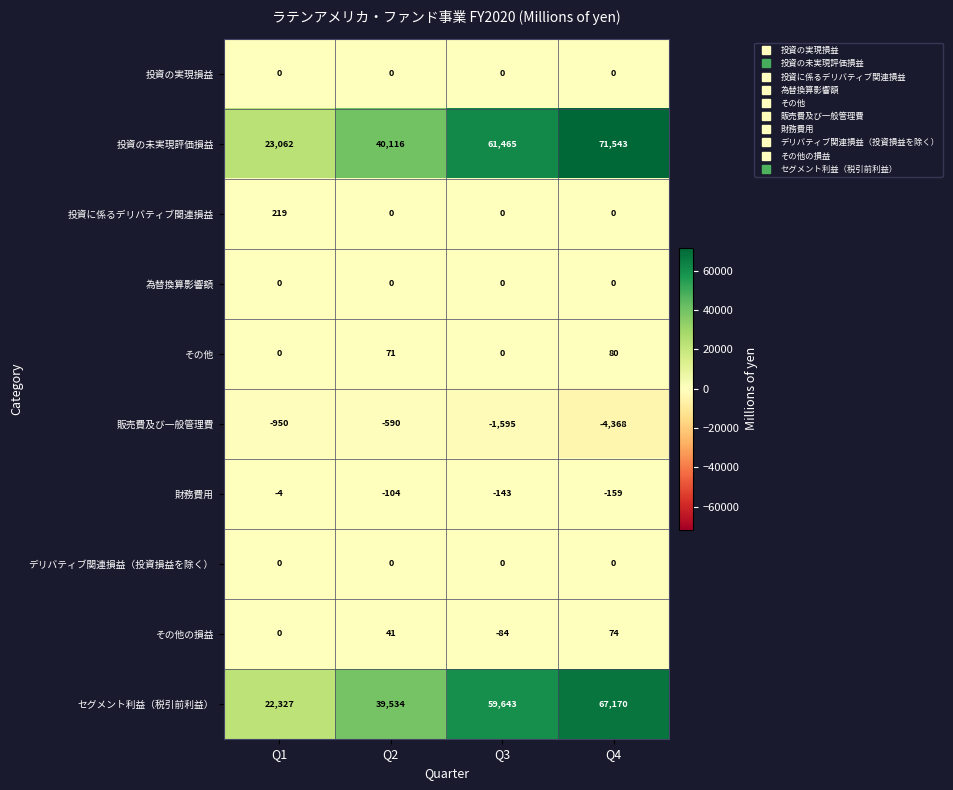

The value of 財務費用 at Q2 is -146. True or false?

False